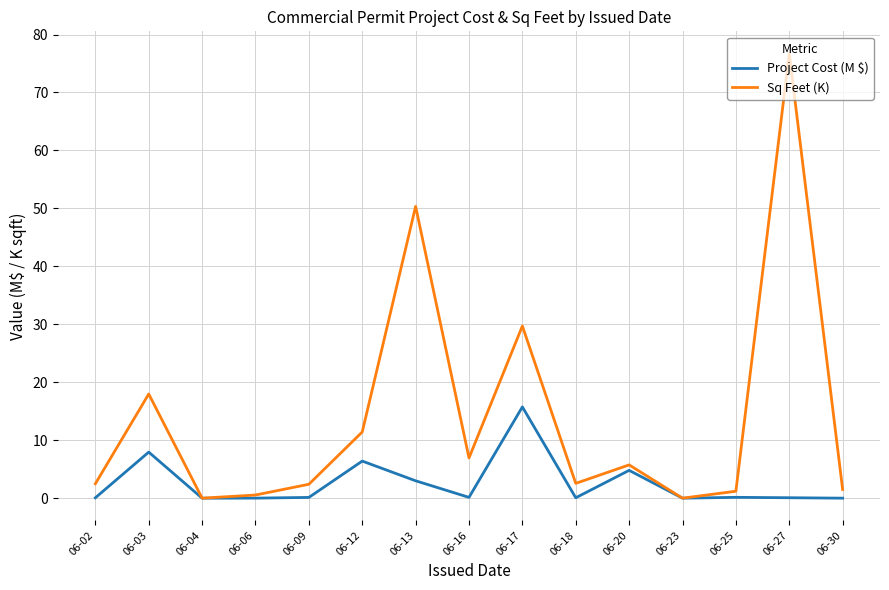

True or false: Sq Feet (K) has more than 0 interior local peaks.

True